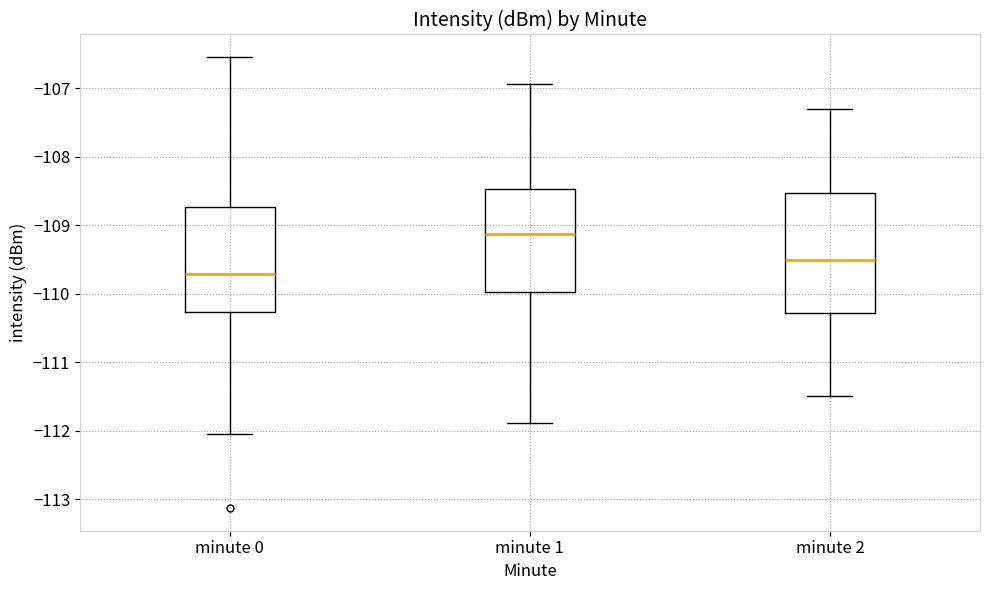

Reading left to right, transcribe this box plot: for each box, give where its median line is, the range the box spans, and where its two whiskers end, as read against the y-axis. The values are not printed on the chart, so give them approximately, as read against the axis.

minute 0: median -109.7, box -110.3 to -108.7, whiskers -112.1 to -106.5
minute 1: median -109.1, box -110.0 to -108.5, whiskers -111.9 to -106.9
minute 2: median -109.5, box -110.3 to -108.5, whiskers -111.5 to -107.3